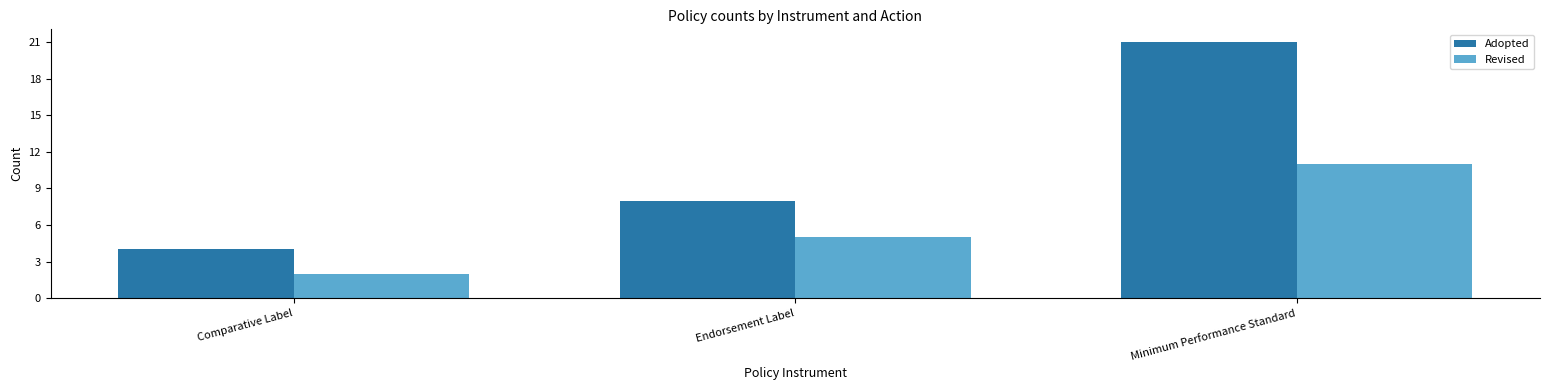

How many groups of bars are there?

3